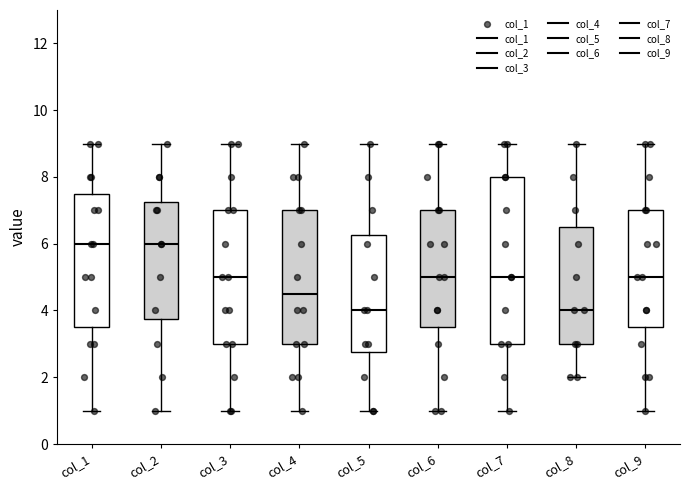

Reading left to right, transcribe this box plot: for each box, give where its median line is, the range the box spans, and where its two whiskers end, as read against the y-axis. The values are not printed on the chart, so give them approximately, as read against the axis.

col_1: median 6.0, box 3.6 to 7.6, whiskers 1.0 to 9.0
col_2: median 6.0, box 3.8 to 7.2, whiskers 1.0 to 9.0
col_3: median 5.0, box 3.0 to 7.0, whiskers 1.0 to 9.0
col_4: median 4.6, box 3.0 to 7.0, whiskers 1.0 to 9.0
col_5: median 4.0, box 2.8 to 6.2, whiskers 1.0 to 9.0
col_6: median 5.0, box 3.6 to 7.0, whiskers 1.0 to 9.0
col_7: median 5.0, box 3.0 to 8.0, whiskers 1.0 to 9.0
col_8: median 4.0, box 3.0 to 6.6, whiskers 2.0 to 9.0
col_9: median 5.0, box 3.6 to 7.0, whiskers 1.0 to 9.0